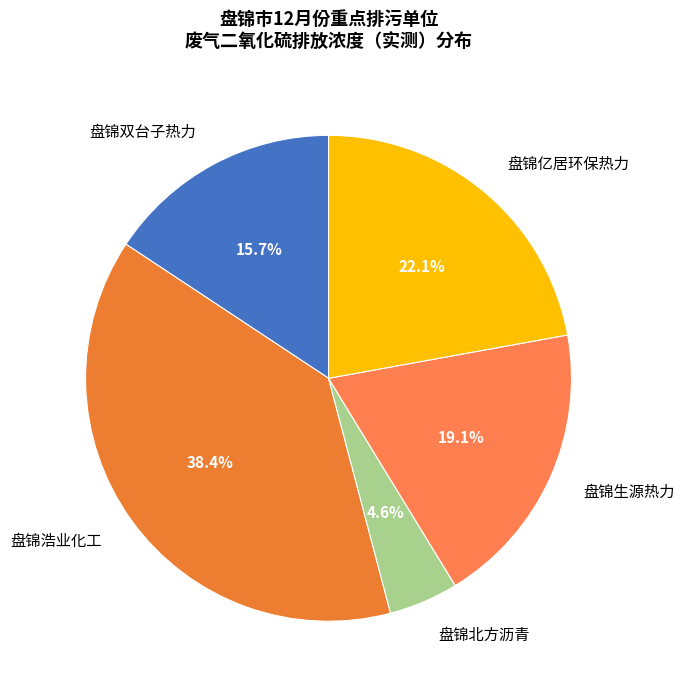

How much of the chart is everything except 盘锦浩业化工?

61.6%